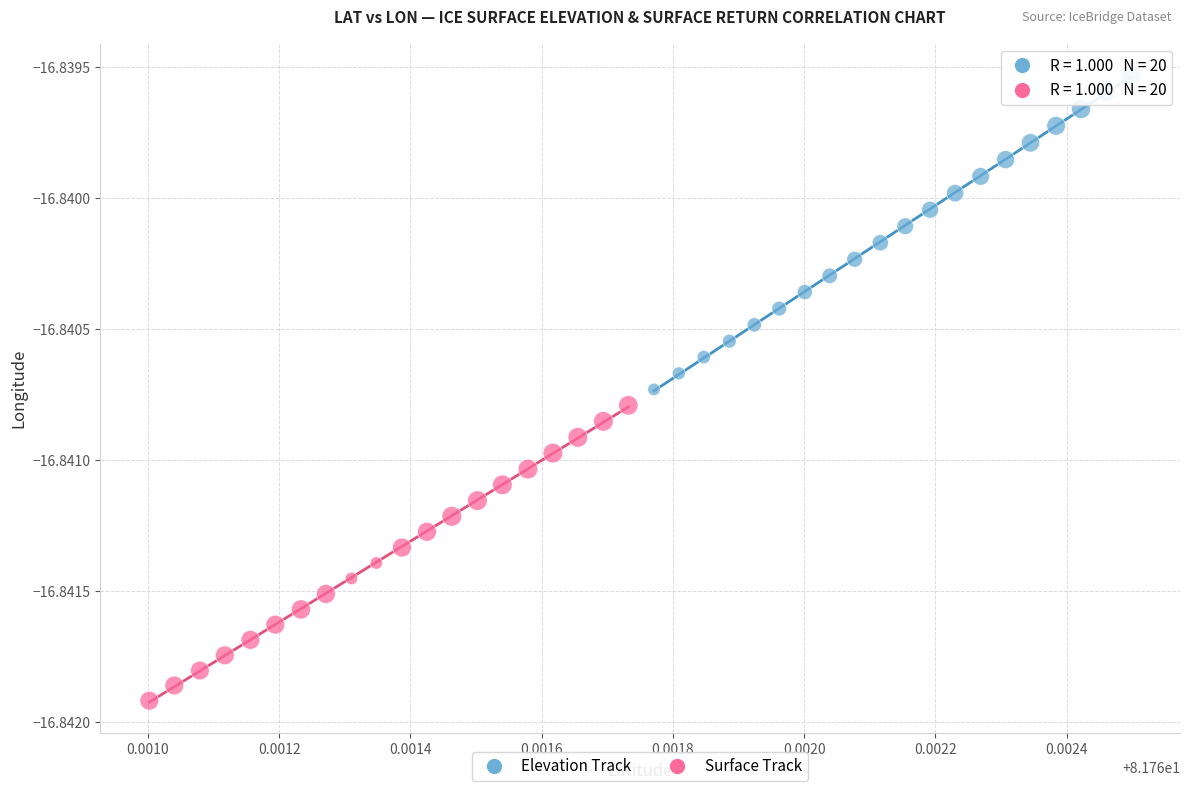

Which series contains the lowest Y value?

Surface Track